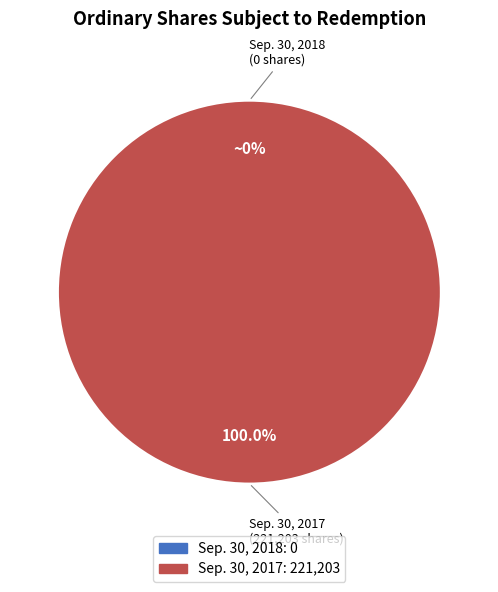

Do Sep. 30, 2018 and Sep. 30, 2017 together represent more than half of the pie?

Yes